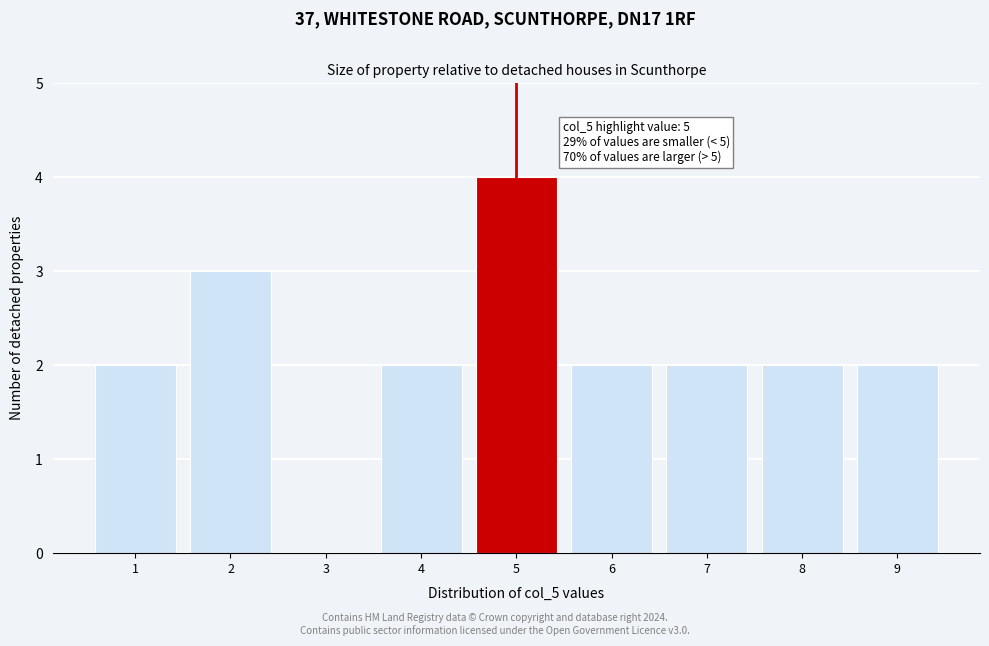

Reading left to right, extract all data points from this chart.

1=2	2=3	3=0	4=2	5=4	6=2	7=2	8=2	9=2